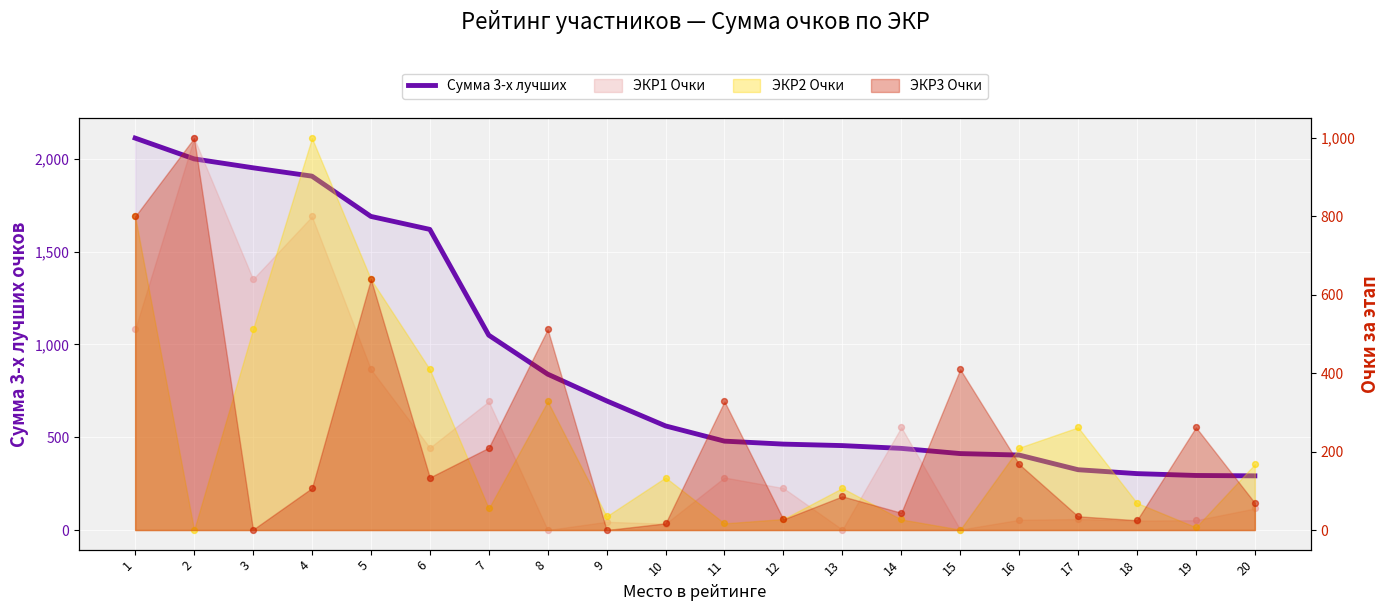

What is the change in value from 7 to 13?

-595